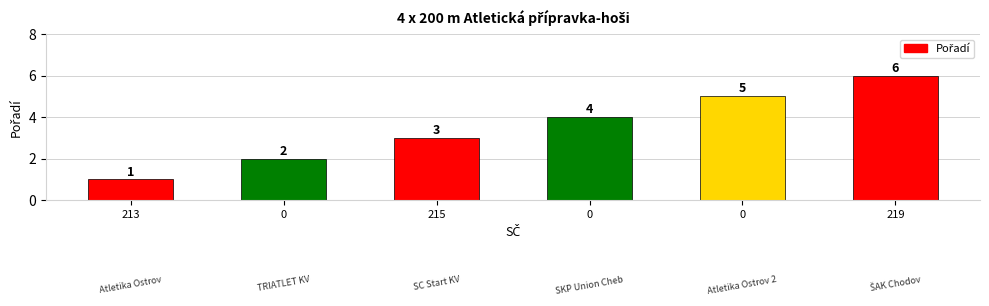

Which category has the highest value across all series?

219